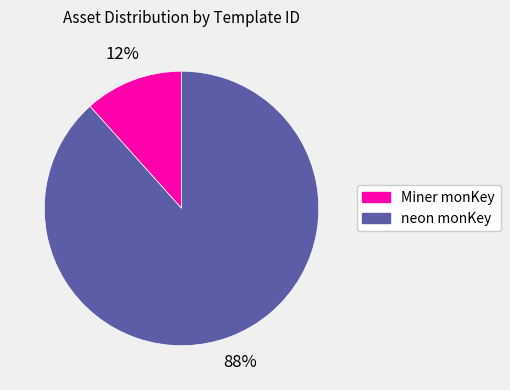

To the nearest percent, what is the average slice percentage?

50%